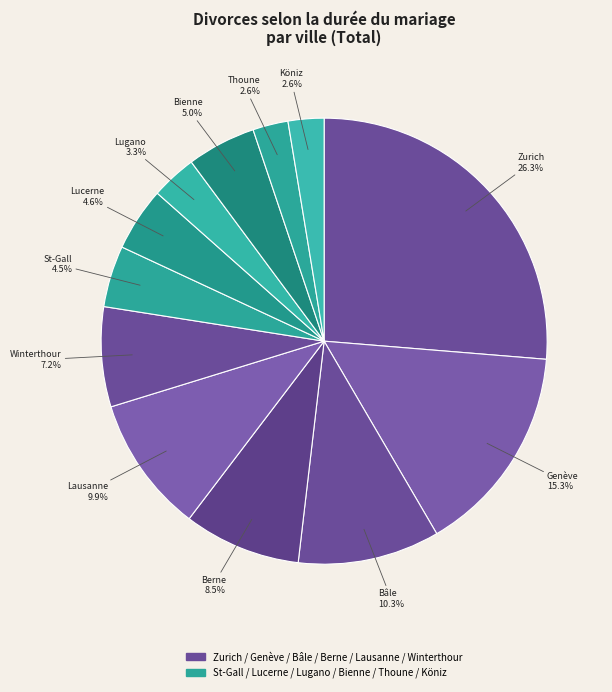

Which slice is the largest?

Zurich